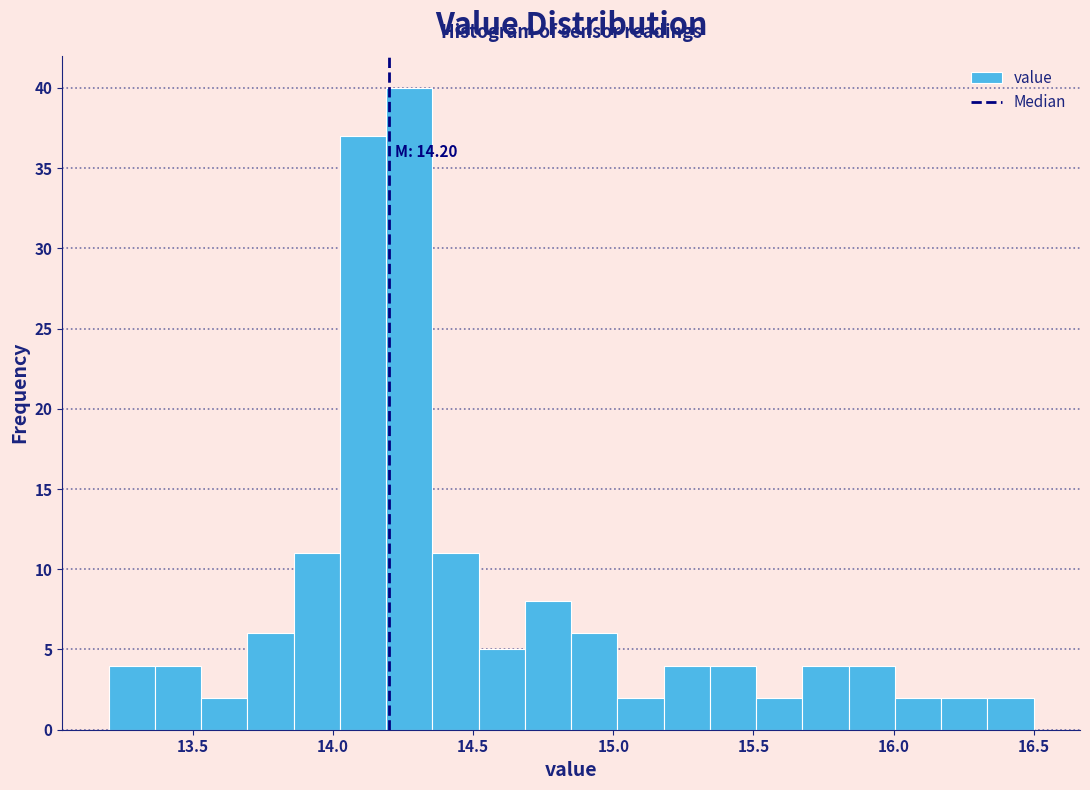

Around what value on the x-axis is the tallest bar? Give the approximate position of its centre, as read against the axis.

14.25